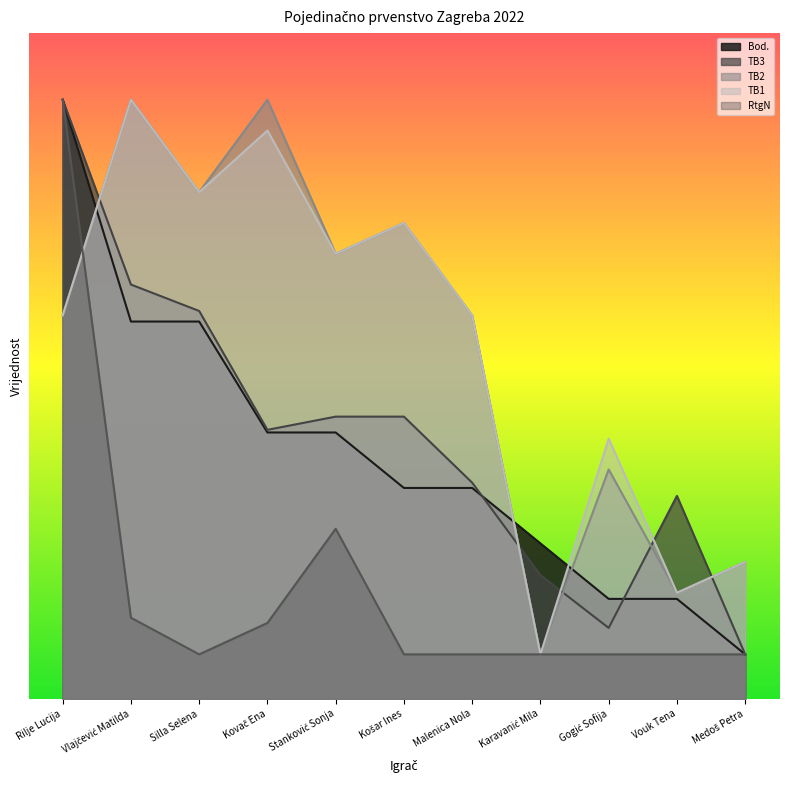

Which series has the widest spread of values?

Bod.